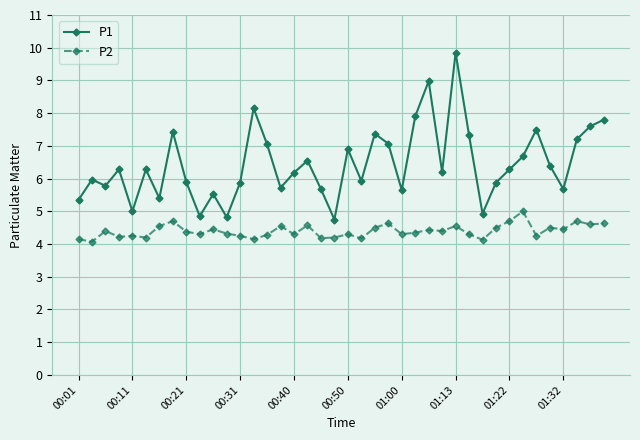

What is the lowest value of the P1 series?

4.8